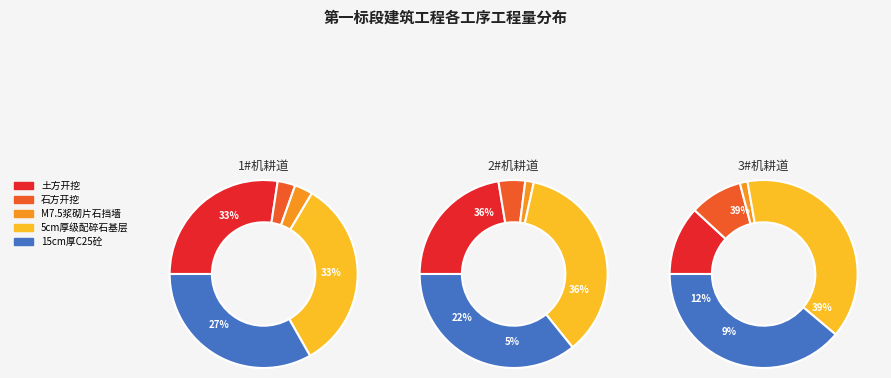

To the nearest percent, what is the difference between the largest and smallest slice percentages?

30%